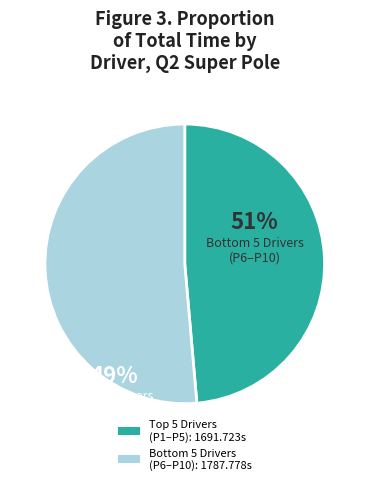

Rank the categories by value from highest to lowest.

Bottom 5 Drivers (P6–P10): 1787.778s, Top 5 Drivers (P1–P5): 1691.723s